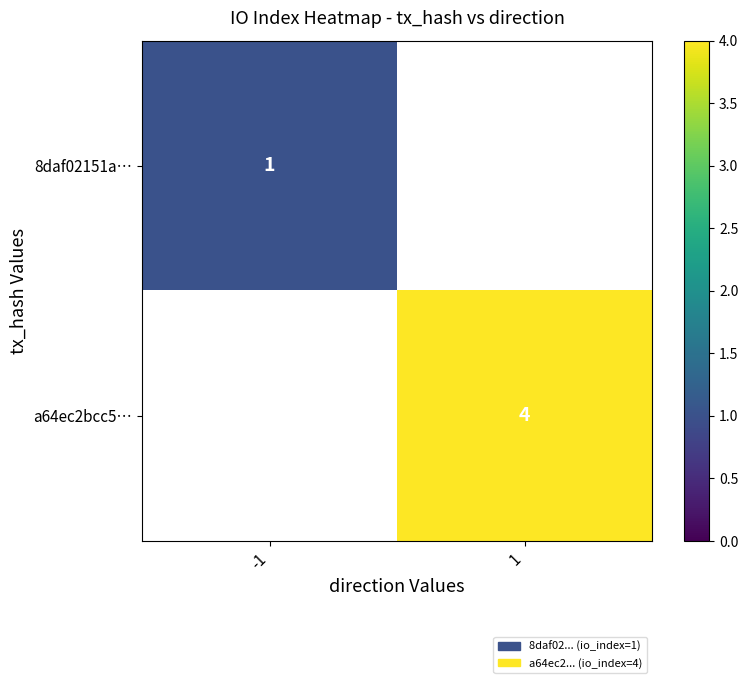

Is it true that a64ec2bcc5… equals 4 at 1?

True